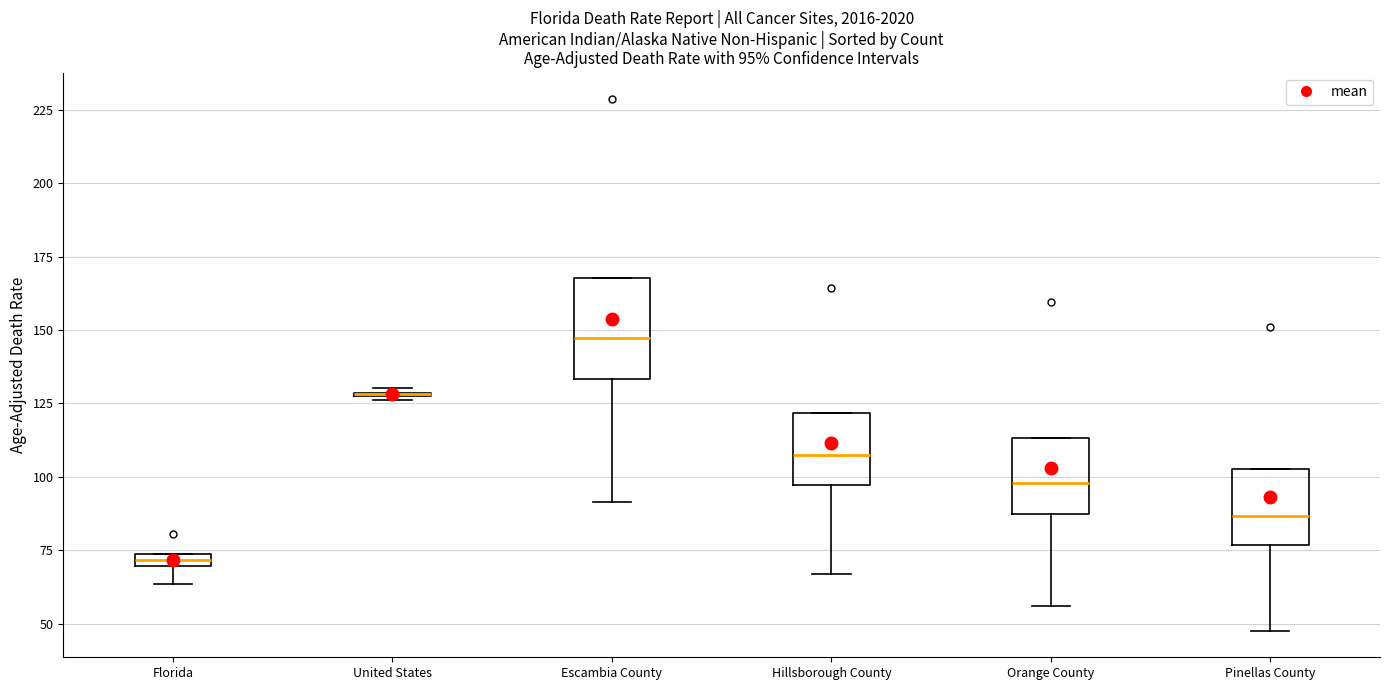

Which box is the tallest, from its lower edge to its upper edge?

Escambia County